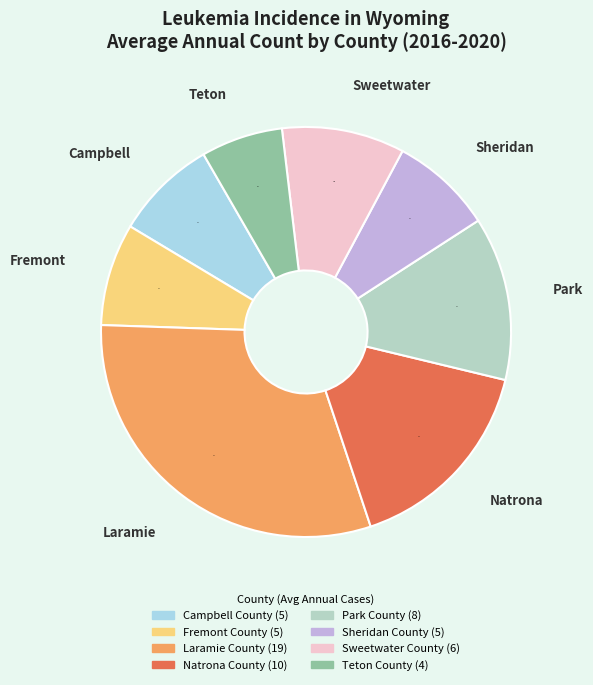

How many segments does this pie chart have?

8